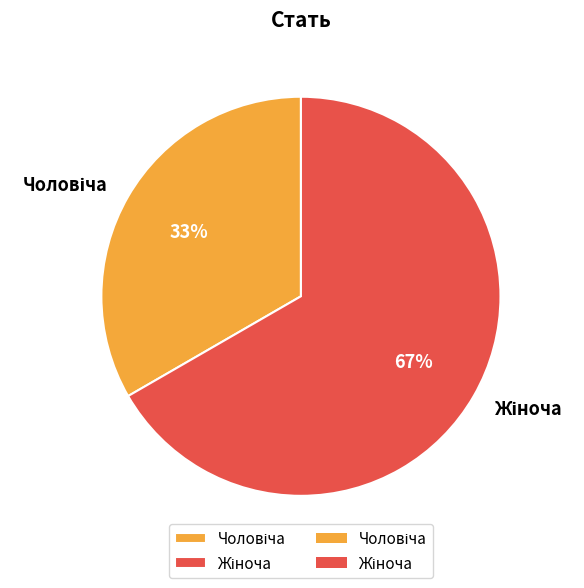

Is there any slice that represents more than half of the pie?

Yes